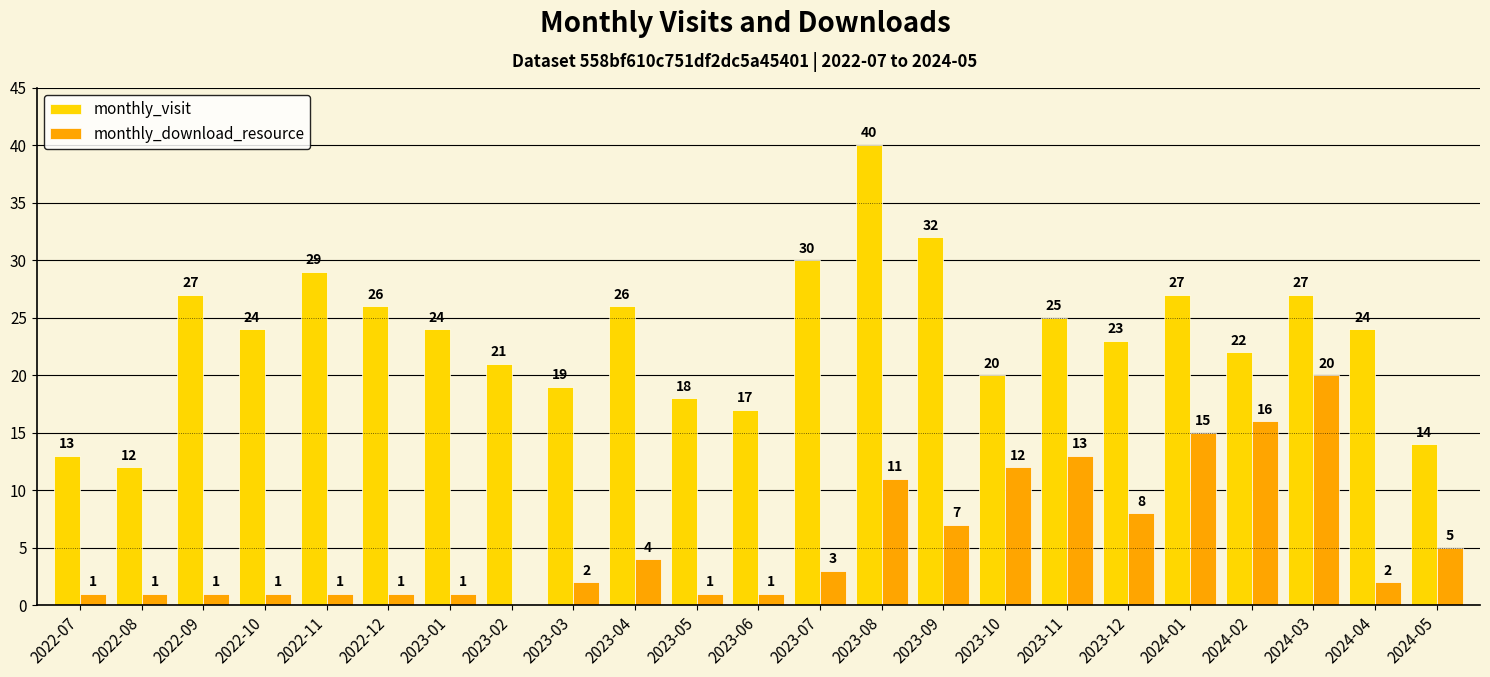

Is the value of monthly_visit at 2024-05 greater than the value of monthly_download_resource at 2022-09?

Yes